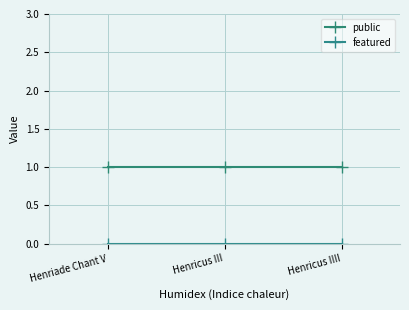

What is the average value of the public series?

1